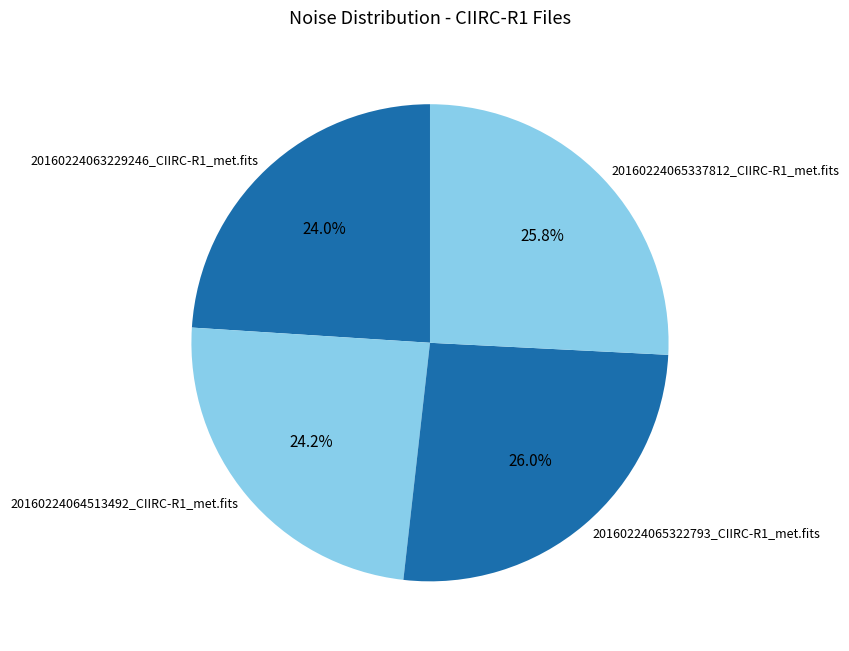

How much of the chart is everything except 20160224063229246_CIIRC-R1_met.fits?

76.0%